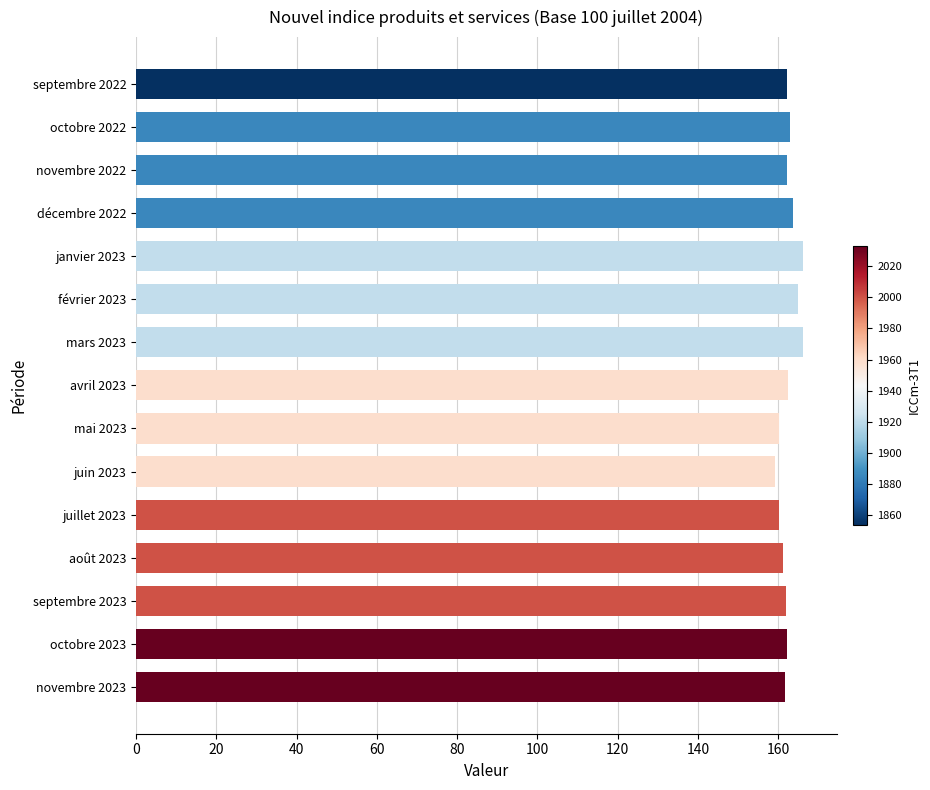

Between janvier 2023 and avril 2023, which is larger?

janvier 2023